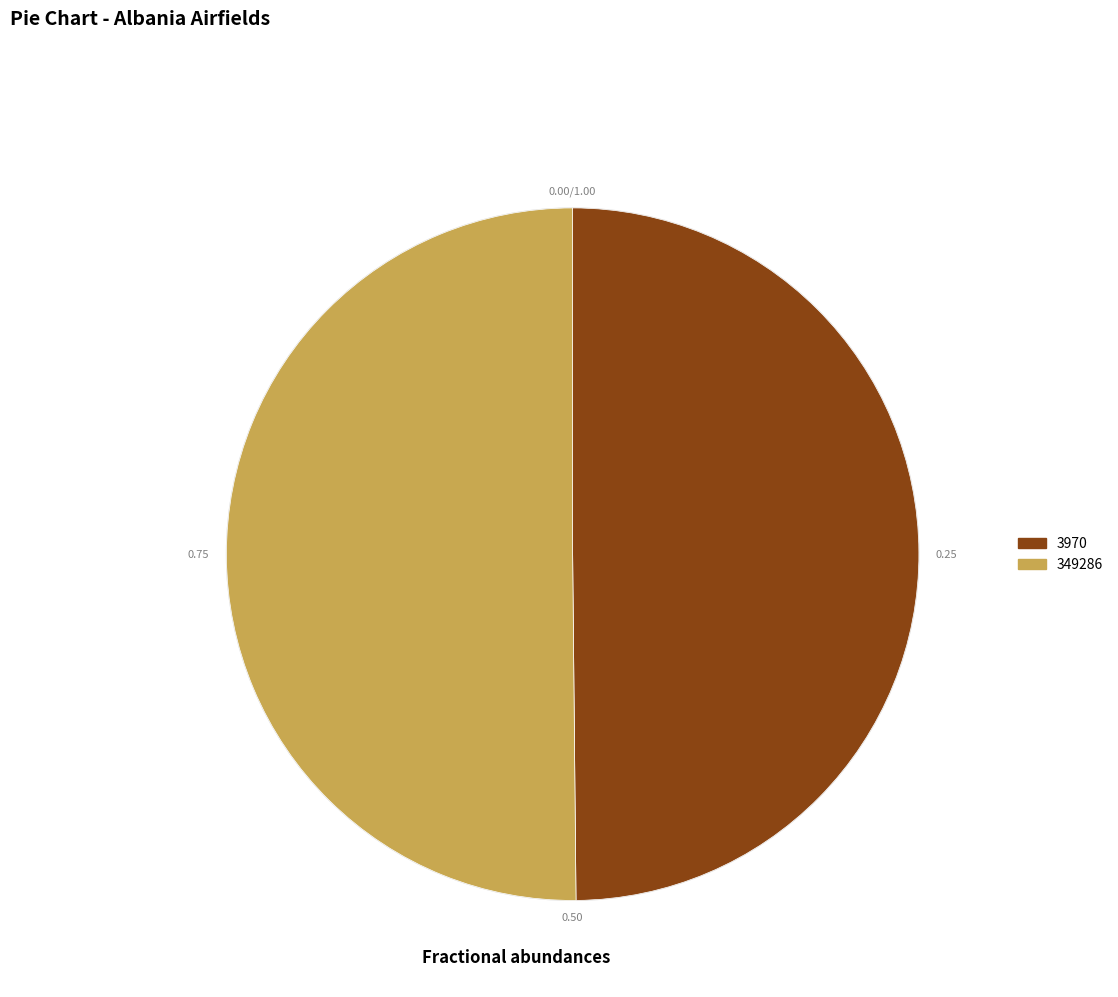

Approximately how many times larger is the value at 3970 compared to 349286?

1.0